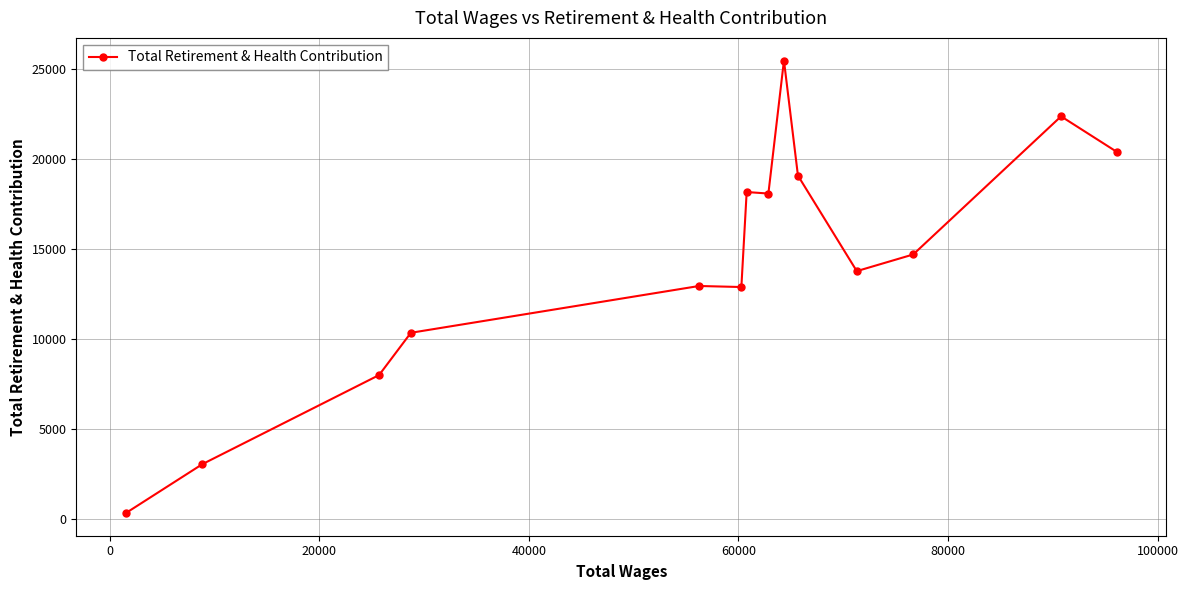

What is the greatest value displayed?

25476